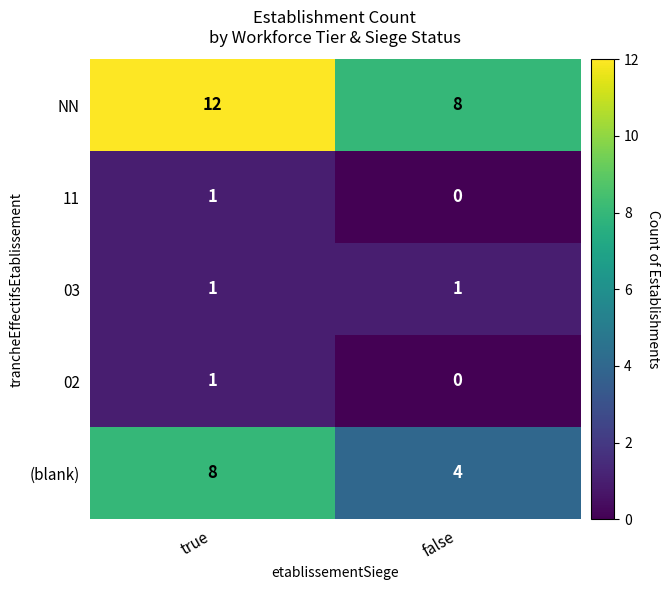

List the labels in order of (blank) value, largest first.

true, false